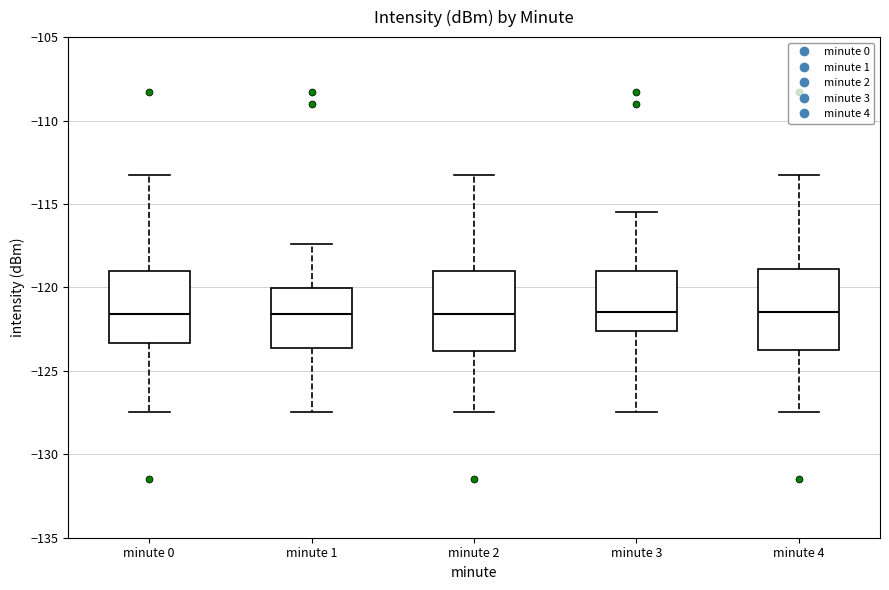

Reading left to right, read every box against the y-axis: the position of its median line, the range the box covers, and the ends of its whiskers. The values are not printed on the chart, so give them approximately, as read against the axis.

minute 0: median -121.5, box -123.5 to -119.0, whiskers -127.5 to -113.5
minute 1: median -121.5, box -123.5 to -120.0, whiskers -127.5 to -117.5
minute 2: median -121.5, box -124.0 to -119.0, whiskers -127.5 to -113.5
minute 3: median -121.5, box -122.5 to -119.0, whiskers -127.5 to -115.5
minute 4: median -121.5, box -124.0 to -119.0, whiskers -127.5 to -113.5